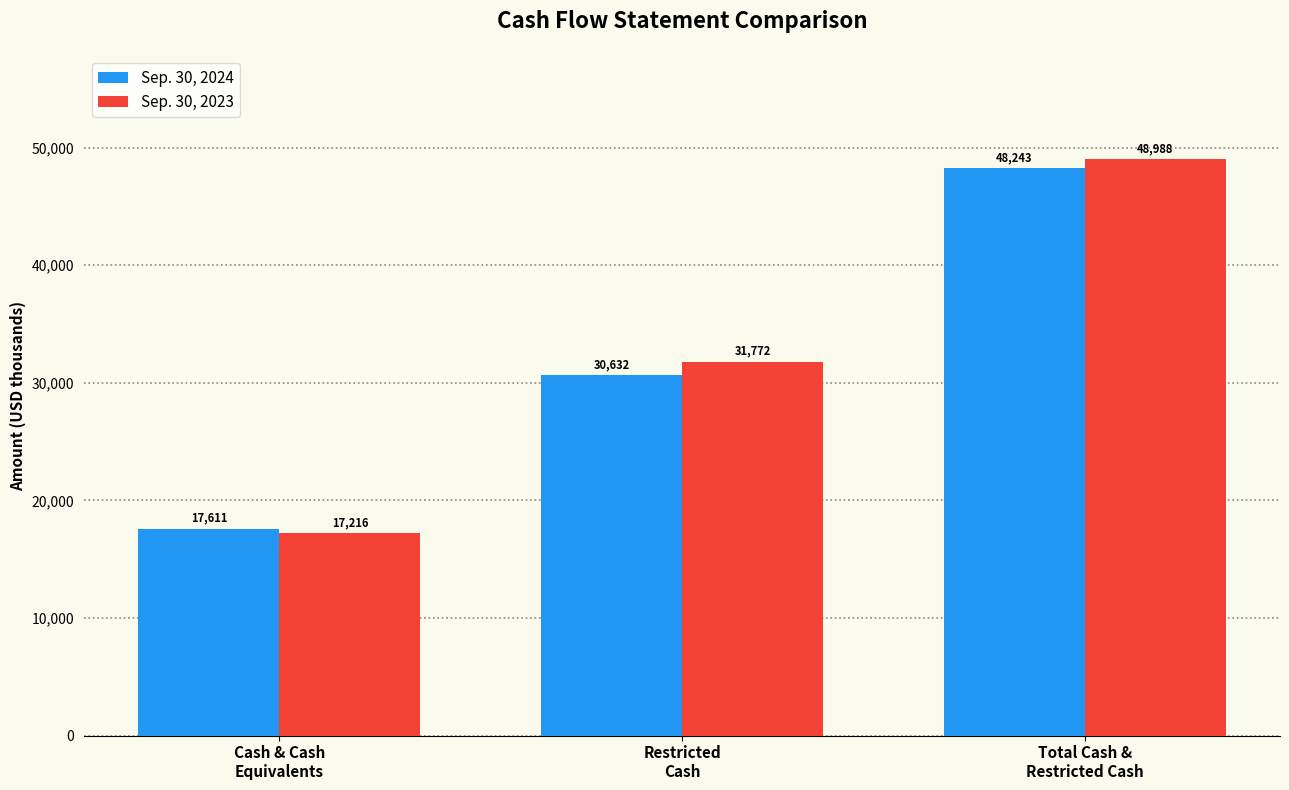

What is the maximum value for Sep. 30, 2024?

48243